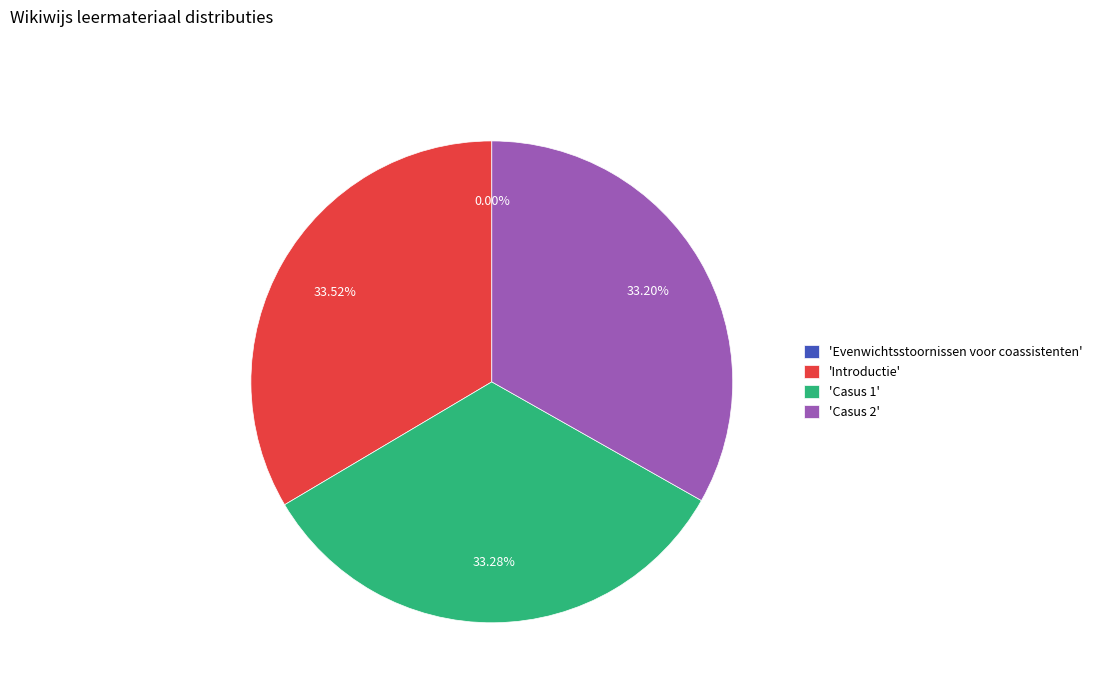

Does 'Introductie' account for over 50% of the chart?

No